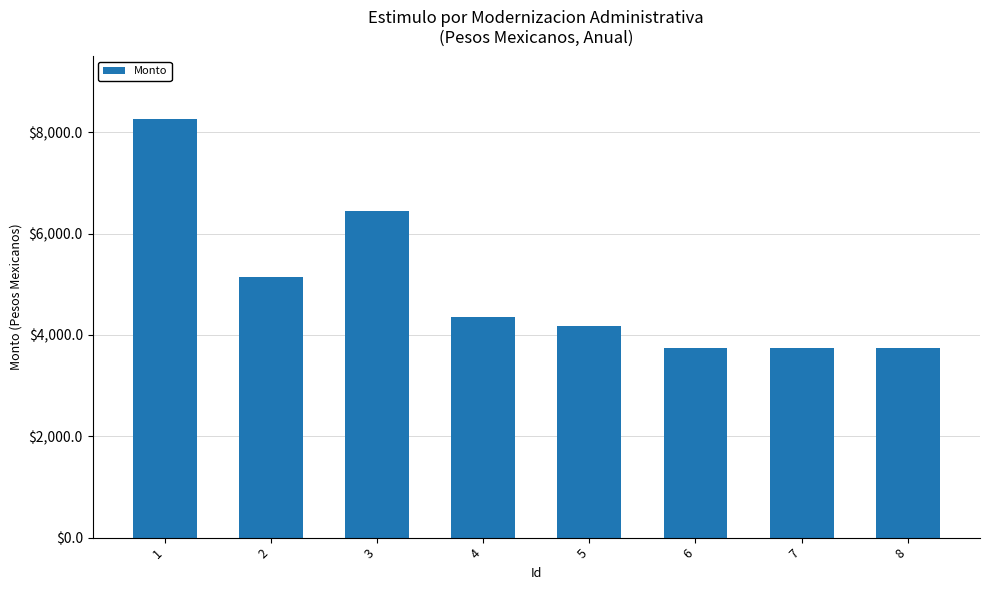

Count the number of categories in the chart.

8